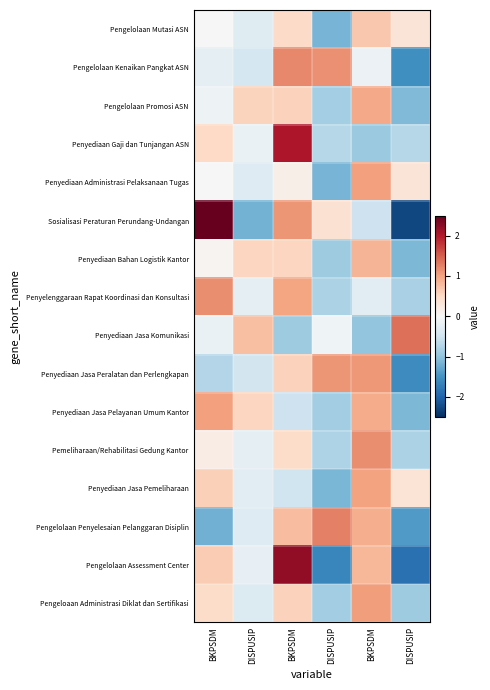

Reading left to right, extract all data points from this chart.

Pengelolaan Mutasi ASN: BKPSDM=-0.0	DISPUSIP=-0.3	BKPSDM=0.5	DISPUSIP=-1.2	BKPSDM=0.7	DISPUSIP=0.3
Pengelolaan Kenaikan Pangkat ASN: BKPSDM=-0.2	DISPUSIP=-0.4	BKPSDM=1.2	DISPUSIP=1.1	BKPSDM=-0.1	DISPUSIP=-1.5
Pengelolaan Promosi ASN: BKPSDM=-0.1	DISPUSIP=0.6	BKPSDM=0.6	DISPUSIP=-0.9	BKPSDM=0.9	DISPUSIP=-1.1
Penyediaan Gaji dan Tunjangan ASN: BKPSDM=0.5	DISPUSIP=-0.2	BKPSDM=2.0	DISPUSIP=-0.7	BKPSDM=-0.9	DISPUSIP=-0.7
Penyediaan Administrasi Pelaksanaan Tugas: BKPSDM=-0.0	DISPUSIP=-0.3	BKPSDM=0.1	DISPUSIP=-1.2	BKPSDM=1.0	DISPUSIP=0.3
Sosialisasi Peraturan Perundang-Undangan: BKPSDM=2.5	DISPUSIP=-1.2	BKPSDM=1.1	DISPUSIP=0.4	BKPSDM=-0.5	DISPUSIP=-2.3
Penyediaan Bahan Logistik Kantor: BKPSDM=0.1	DISPUSIP=0.5	BKPSDM=0.5	DISPUSIP=-0.9	BKPSDM=0.9	DISPUSIP=-1.1
Penyelenggaraan Rapat Koordinasi dan Konsultasi: BKPSDM=1.2	DISPUSIP=-0.3	BKPSDM=1.0	DISPUSIP=-0.8	BKPSDM=-0.3	DISPUSIP=-0.8
Penyediaan Jasa Komunikasi: BKPSDM=-0.2	DISPUSIP=0.8	BKPSDM=-0.9	DISPUSIP=-0.1	BKPSDM=-1.0	DISPUSIP=1.4
Penyediaan Jasa Peralatan dan Perlengkapan: BKPSDM=-0.7	DISPUSIP=-0.5	BKPSDM=0.6	DISPUSIP=1.1	BKPSDM=1.1	DISPUSIP=-1.6
Penyediaan Jasa Pelayanan Umum Kantor: BKPSDM=1.0	DISPUSIP=0.5	BKPSDM=-0.5	DISPUSIP=-0.9	BKPSDM=0.9	DISPUSIP=-1.1
Pemeliharaan/Rehabilitasi Gedung Kantor: BKPSDM=0.2	DISPUSIP=-0.2	BKPSDM=0.5	DISPUSIP=-0.8	BKPSDM=1.2	DISPUSIP=-0.8
Penyediaan Jasa Pemeliharaan: BKPSDM=0.6	DISPUSIP=-0.3	BKPSDM=-0.5	DISPUSIP=-1.1	BKPSDM=1.0	DISPUSIP=0.3
Pengelolaan Penyelesaian Pelanggaran Disiplin: BKPSDM=-1.2	DISPUSIP=-0.3	BKPSDM=0.8	DISPUSIP=1.3	BKPSDM=0.9	DISPUSIP=-1.4
Pengelolaan Assessment Center: BKPSDM=0.6	DISPUSIP=-0.2	BKPSDM=2.2	DISPUSIP=-1.6	BKPSDM=0.8	DISPUSIP=-1.9
Pengeloaan Administrasi Diklat dan Sertifikasi: BKPSDM=0.5	DISPUSIP=-0.3	BKPSDM=0.6	DISPUSIP=-0.9	BKPSDM=1.0	DISPUSIP=-0.9